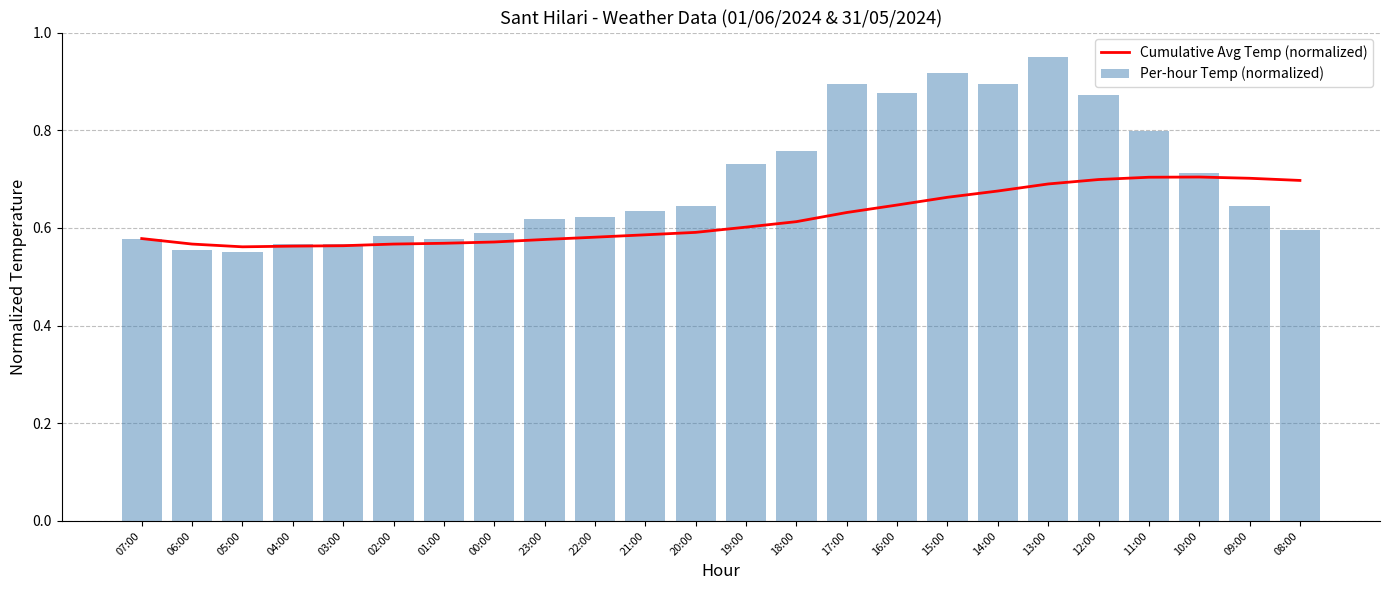

At how many categories does at least one series exceed 0?

24